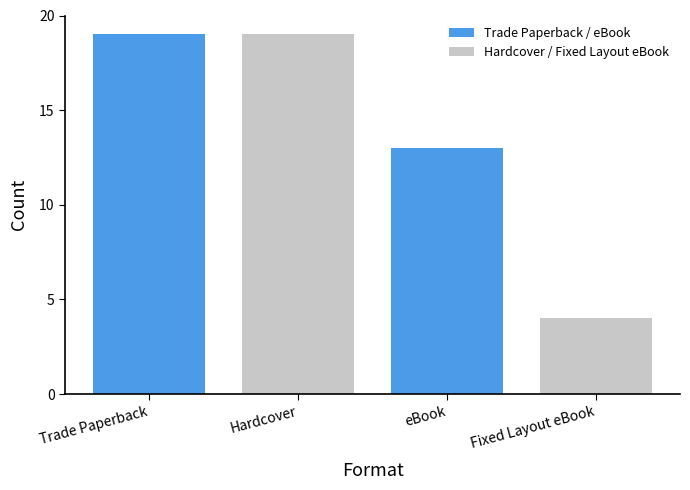

Reading right to left, list all the values displayed in this chart.

Trade Paperback / eBook: 13	19
Hardcover / Fixed Layout eBook: 4	19